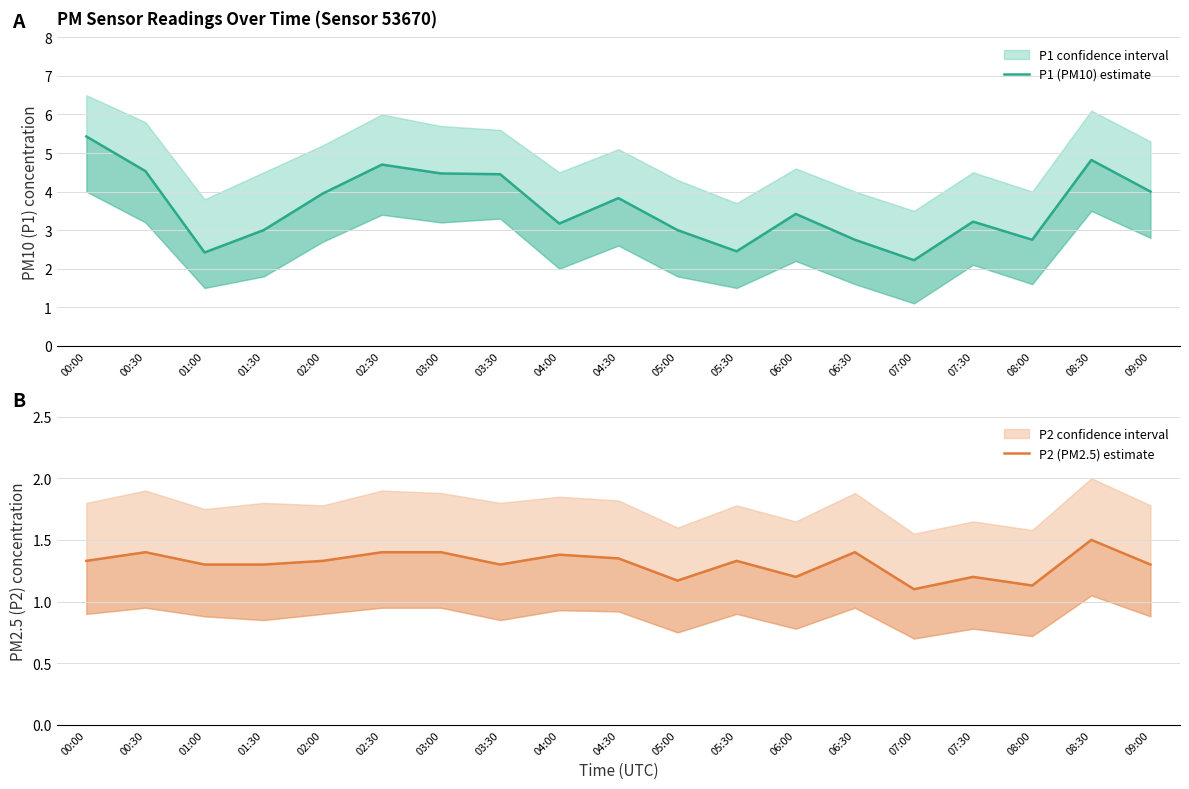

List the series in order of their overall mean, lowest first.

P2 (PM2.5) estimate, P1 (PM10) estimate